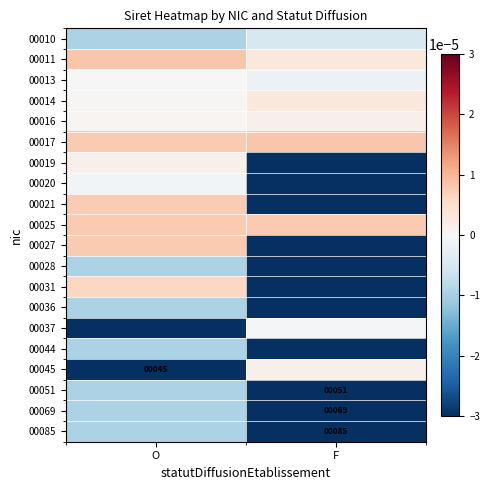

List the labels in order of 00017 value, largest first.

F, O